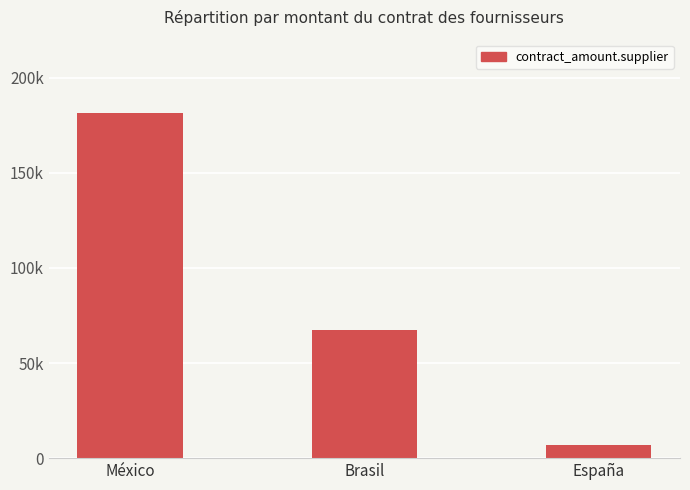

Does the chart contain any negative values?

No